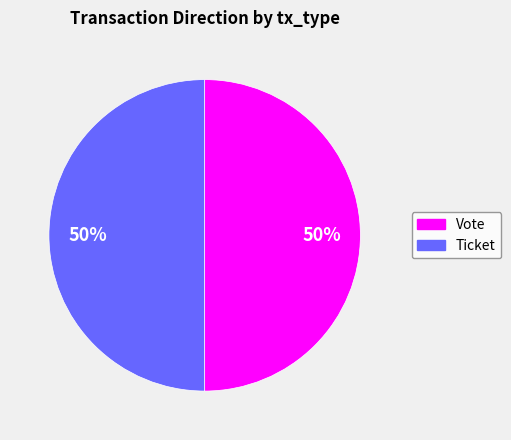

To the nearest percent, what is the average slice percentage?

50%